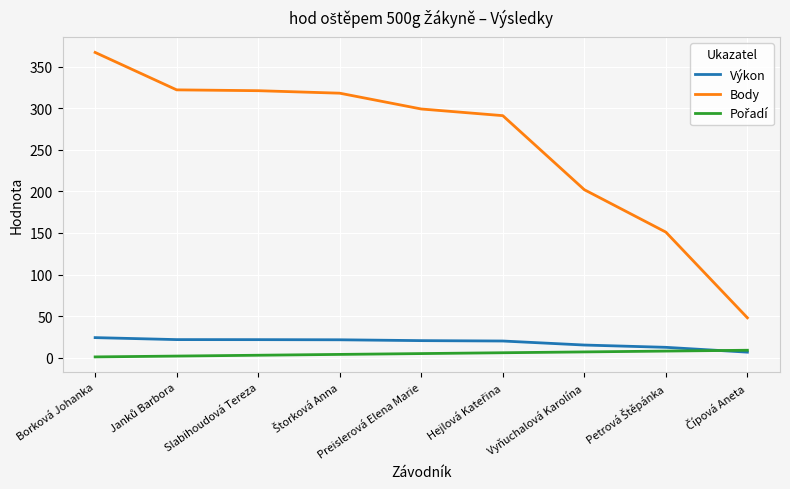

At which label does Body first exceed 299?

Borková Johanka